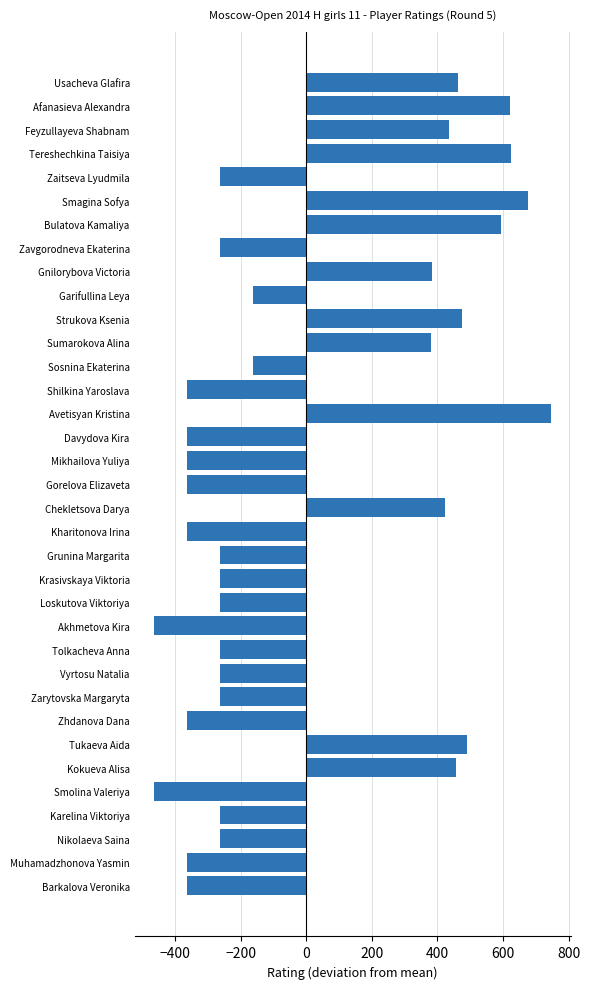

The chart shows a value of -397.0 at Vyrtosu Natalia. True or false?

False